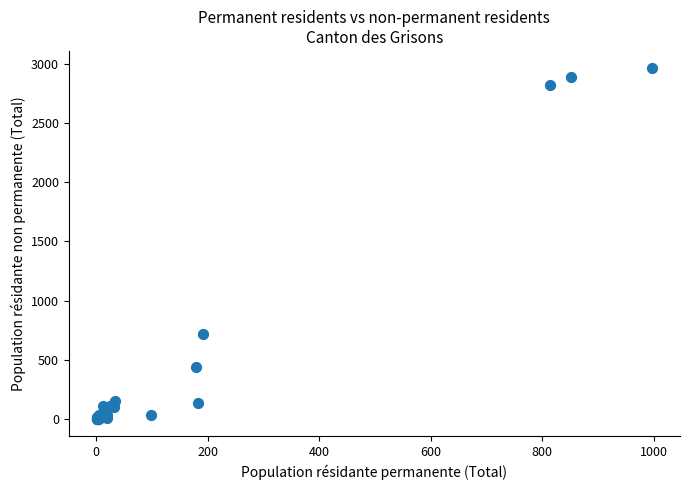

What Y value in the scatter plot is closest to 1482?

713